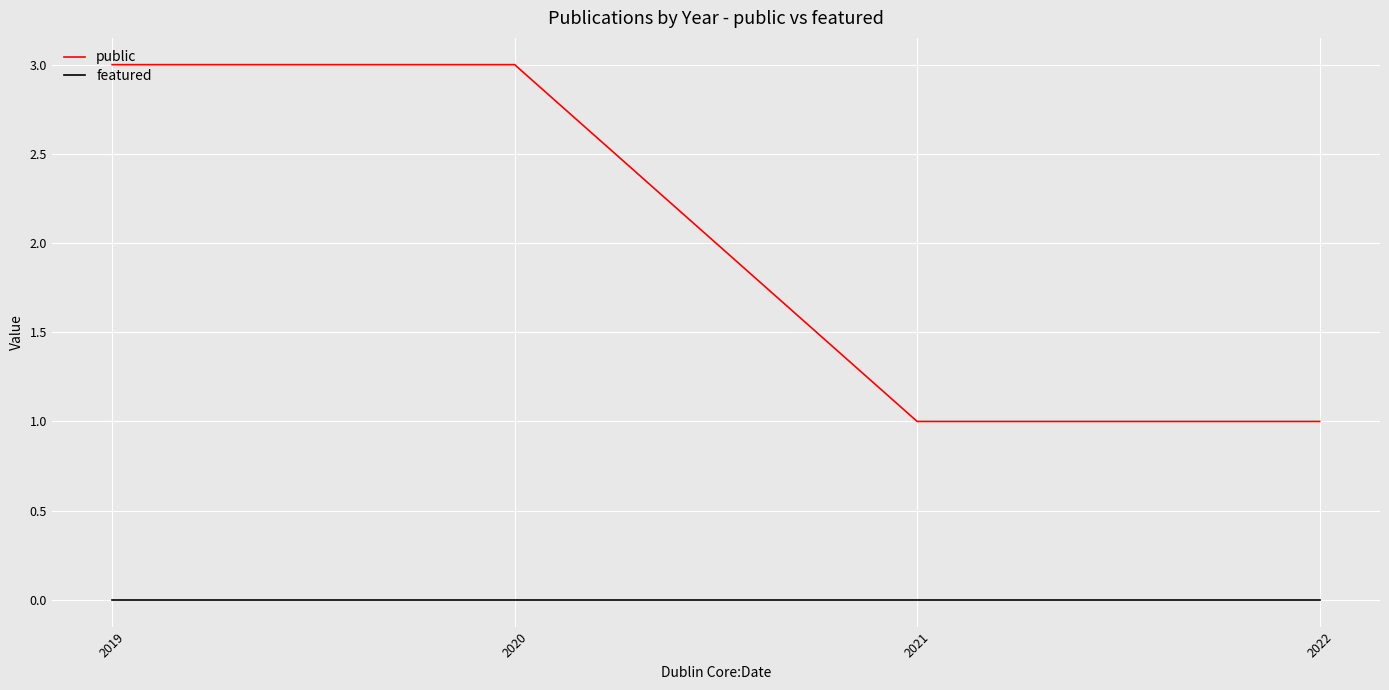

What is the difference between the maximum and minimum values in the public series?

2